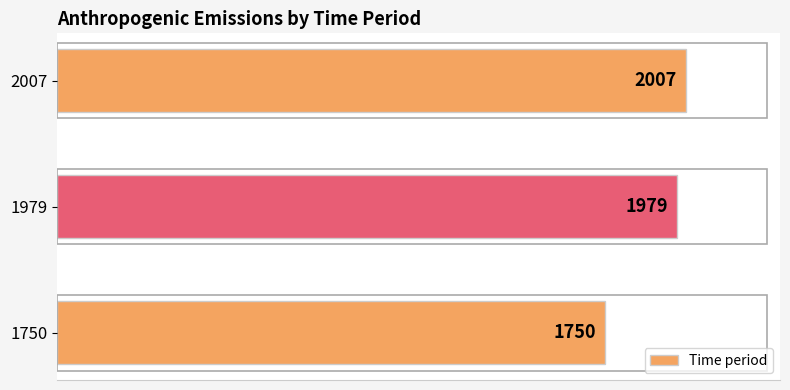

Does the chart contain any negative values?

No